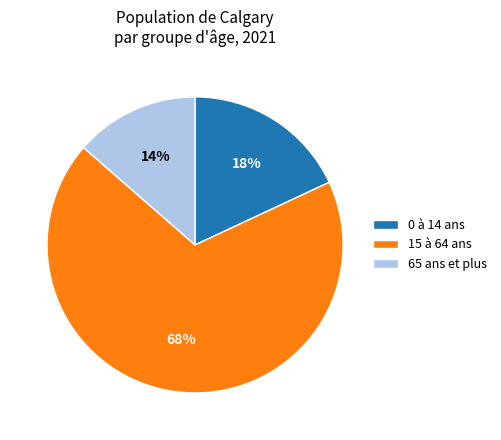

To the nearest percent, what percentage of the pie is 0 à 14 ans?

18%